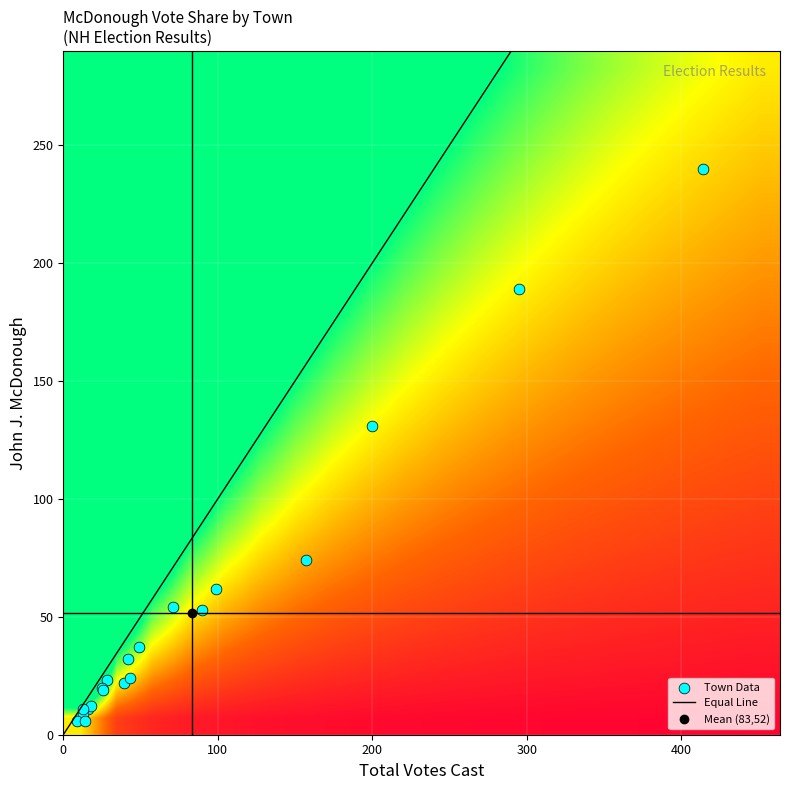

Is it true that the value at 12 is 95?

False